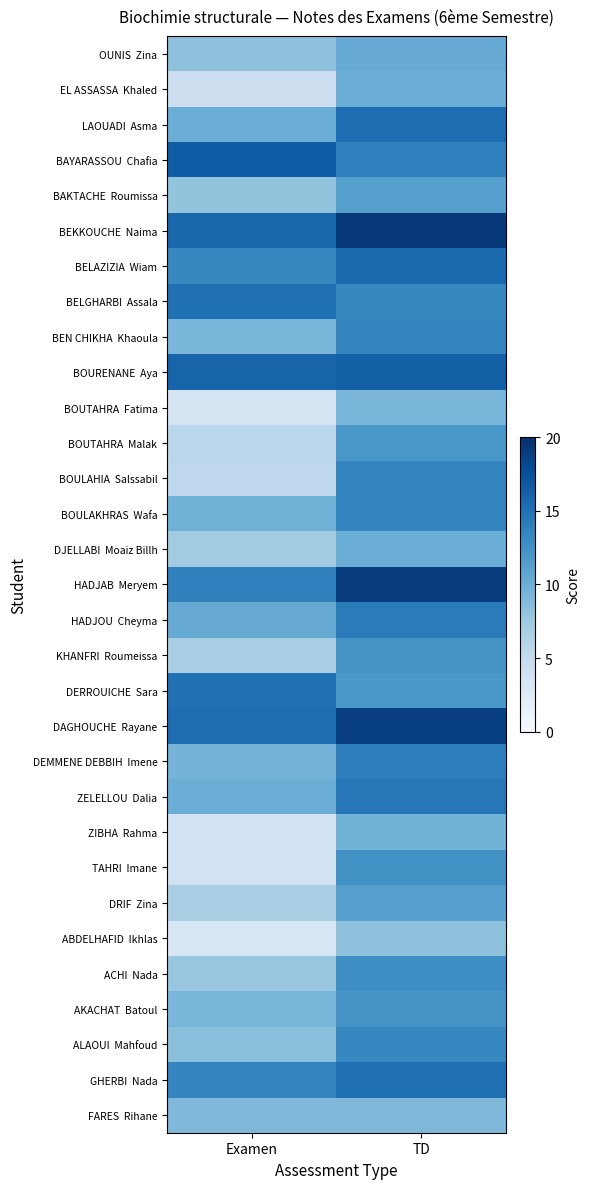

At which category does the chart reach its peak across all series?

TD